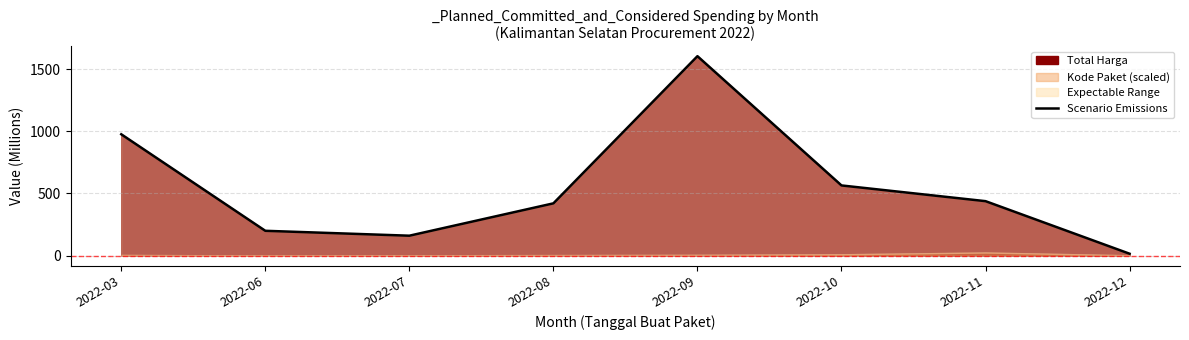

What is the sum of the values at 2022-10 and 2022-08?

984.2